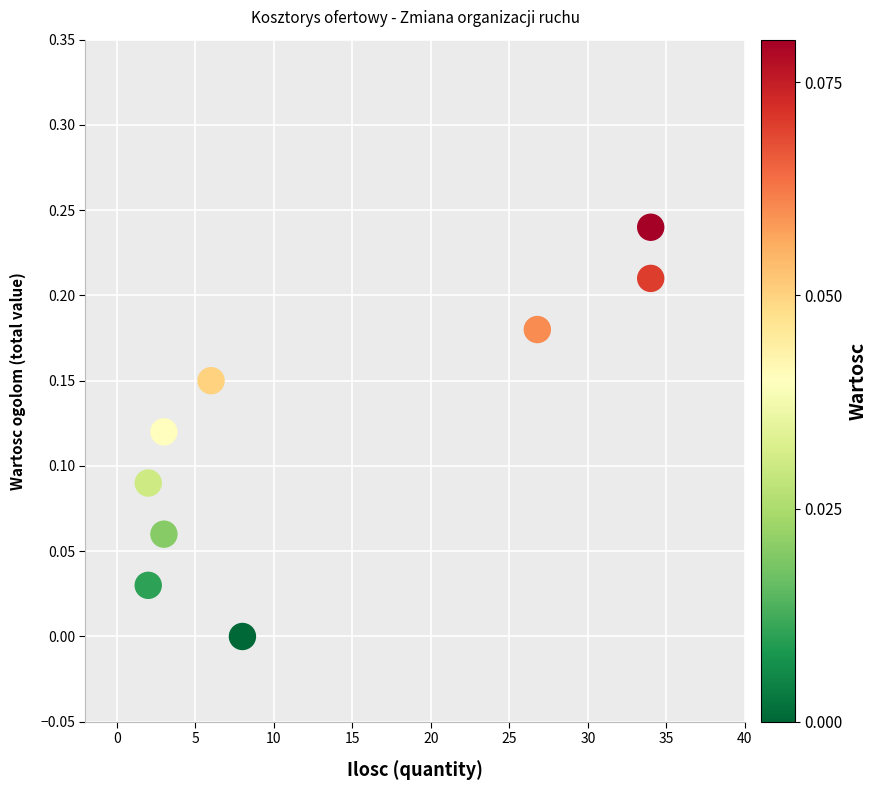

What is the average X value?

13.2